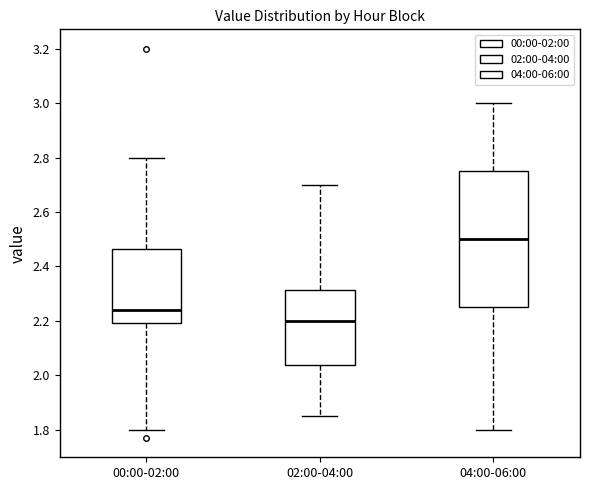

Where is the upper edge of the box for 04:00-06:00 on the y-axis? The values are not printed on the chart, so give them approximately, as read against the axis.

2.76